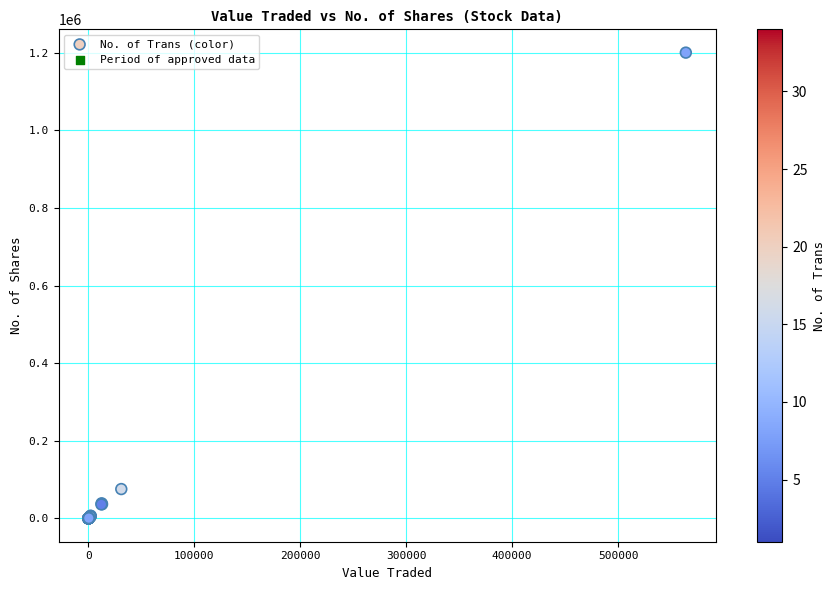

What Y value in the scatter plot is closest to 599932?

75643